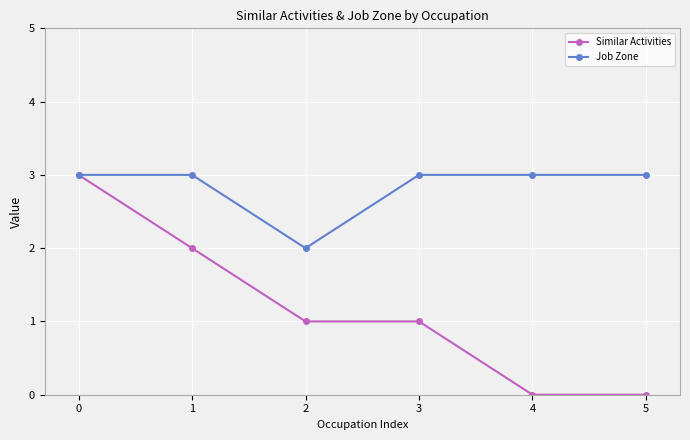

At which label is Job Zone closest to 2?

2